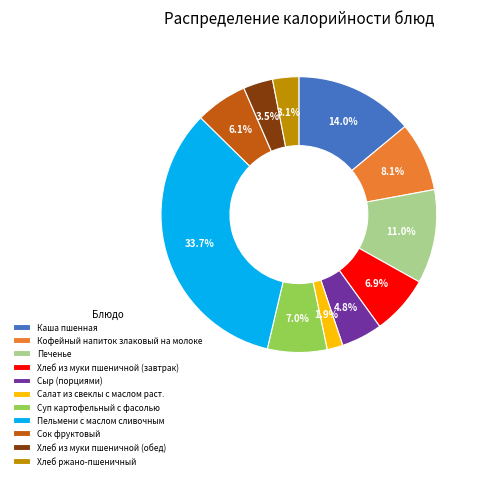

Is it true that Кофейный напиток злаковый на молоке is 1% of the pie?

False